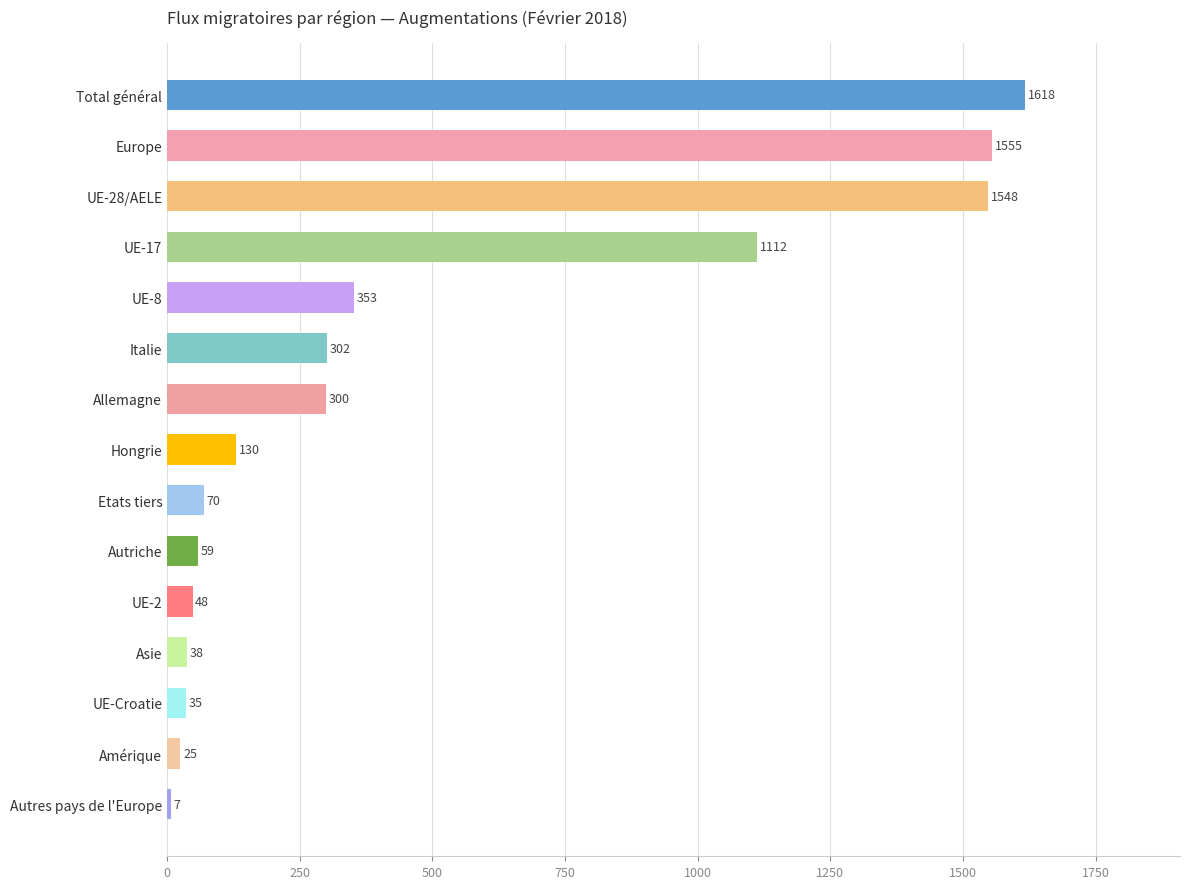

List the labels in order of value, smallest first.

Autres pays de l'Europe, Amérique, UE-Croatie, Asie, UE-2, Autriche, Etats tiers, Hongrie, Allemagne, Italie, UE-8, UE-17, UE-28/AELE, Europe, Total général